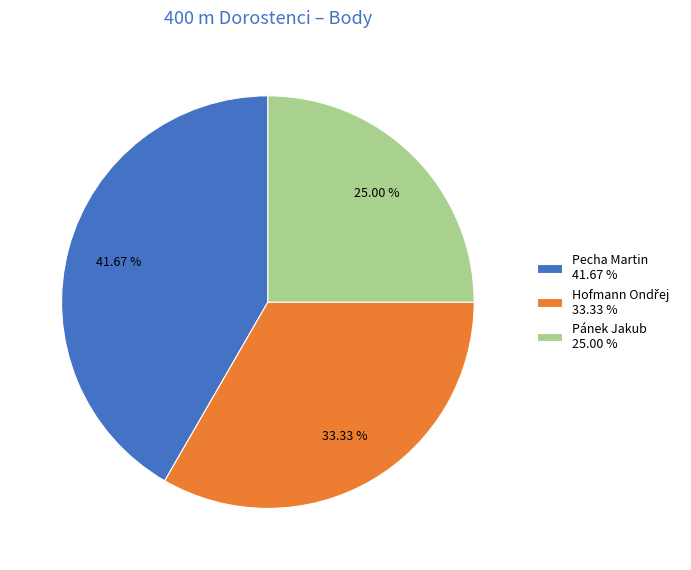

Approximately how many times larger is the value at Pánek Jakub 25.00 % compared to Pecha Martin 41.67 %?

0.6